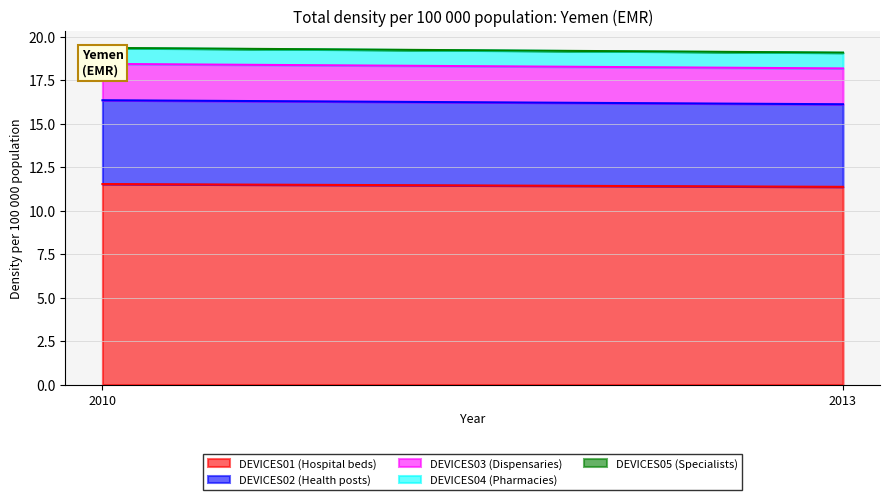

Is the value of DEVICES01 (Hospital beds) at 2010 greater than the value of DEVICES04 (Pharmacies) at 2010?

Yes